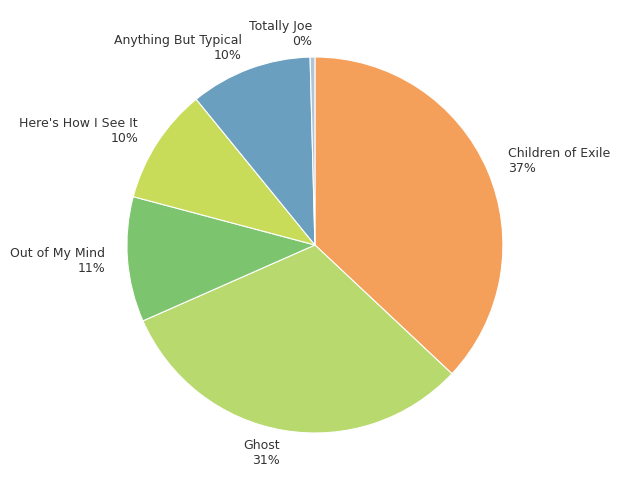

What is the smallest slice in the pie chart?

Totally Joe